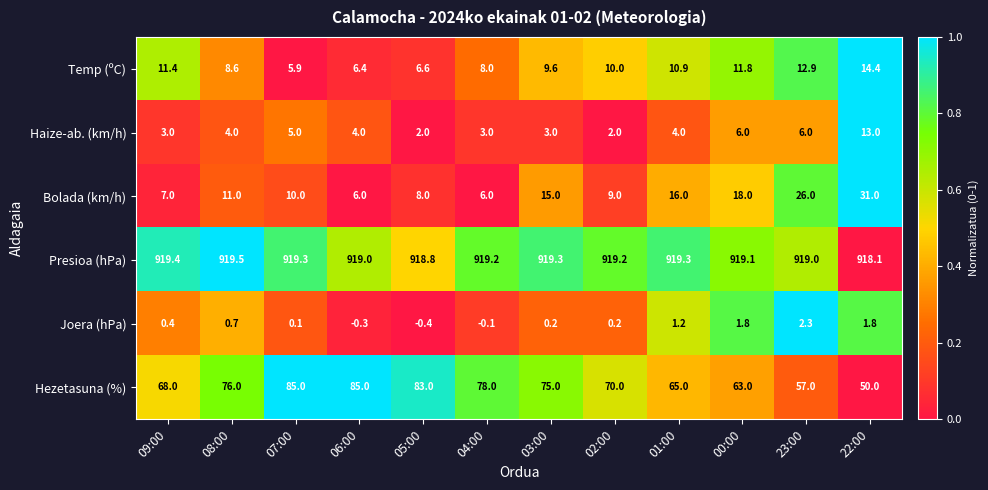

What is the sum of all Presioa (hPa) values?

11029.2